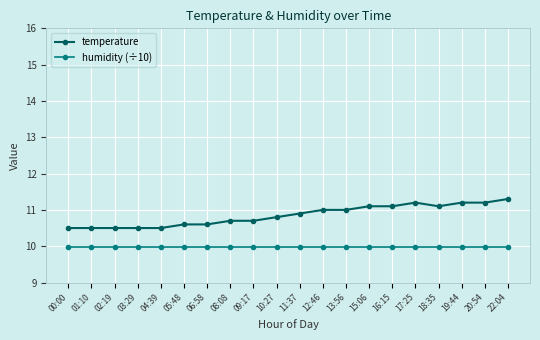

True or false: temperature and humidity (÷10) intersect in this chart.

False